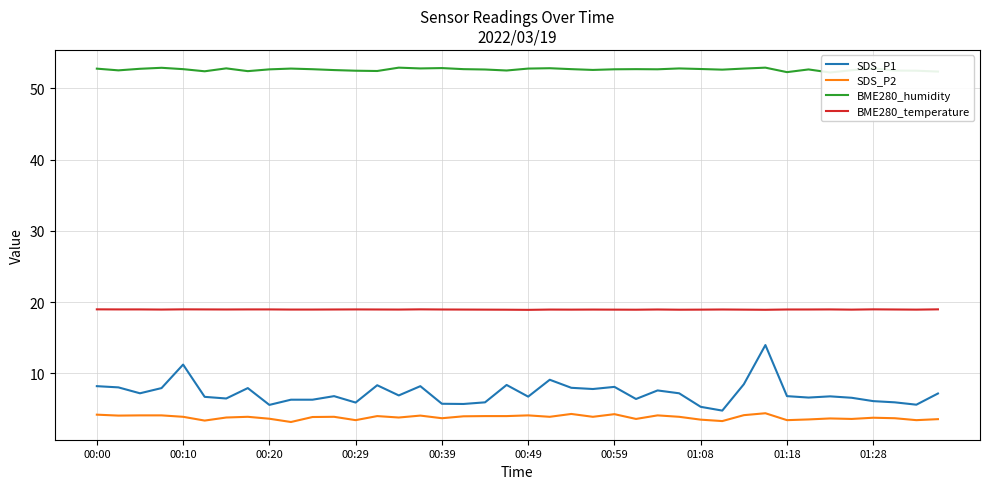

In BME280_temperature, how many points are lower than both neighbors (excluding endpoints)?

10